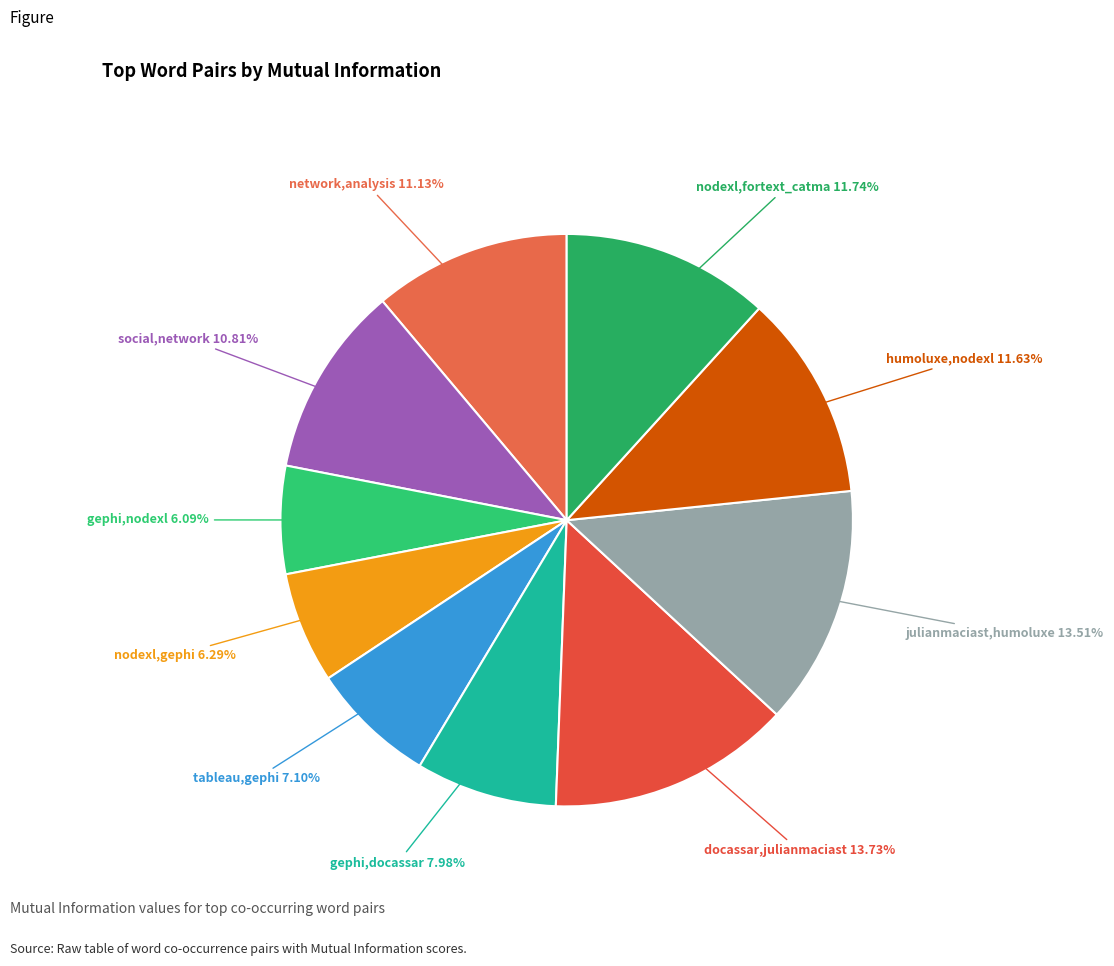

Between network,analysis and tableau,gephi, which is larger?

network,analysis